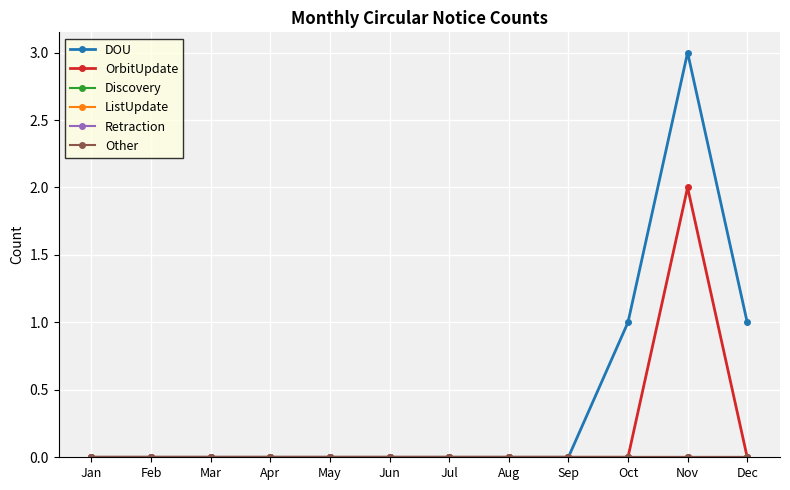

Reading left to right, transcribe all the data shown in this chart.

DOU: Jan=0	Feb=0	Mar=0	Apr=0	May=0	Jun=0	Jul=0	Aug=0	Sep=0	Oct=1	Nov=3	Dec=1
OrbitUpdate: Jan=0	Feb=0	Mar=0	Apr=0	May=0	Jun=0	Jul=0	Aug=0	Sep=0	Oct=0	Nov=2	Dec=0
Discovery: Jan=0	Feb=0	Mar=0	Apr=0	May=0	Jun=0	Jul=0	Aug=0	Sep=0	Oct=0	Nov=0	Dec=0
ListUpdate: Jan=0	Feb=0	Mar=0	Apr=0	May=0	Jun=0	Jul=0	Aug=0	Sep=0	Oct=0	Nov=0	Dec=0
Retraction: Jan=0	Feb=0	Mar=0	Apr=0	May=0	Jun=0	Jul=0	Aug=0	Sep=0	Oct=0	Nov=0	Dec=0
Other: Jan=0	Feb=0	Mar=0	Apr=0	May=0	Jun=0	Jul=0	Aug=0	Sep=0	Oct=0	Nov=0	Dec=0